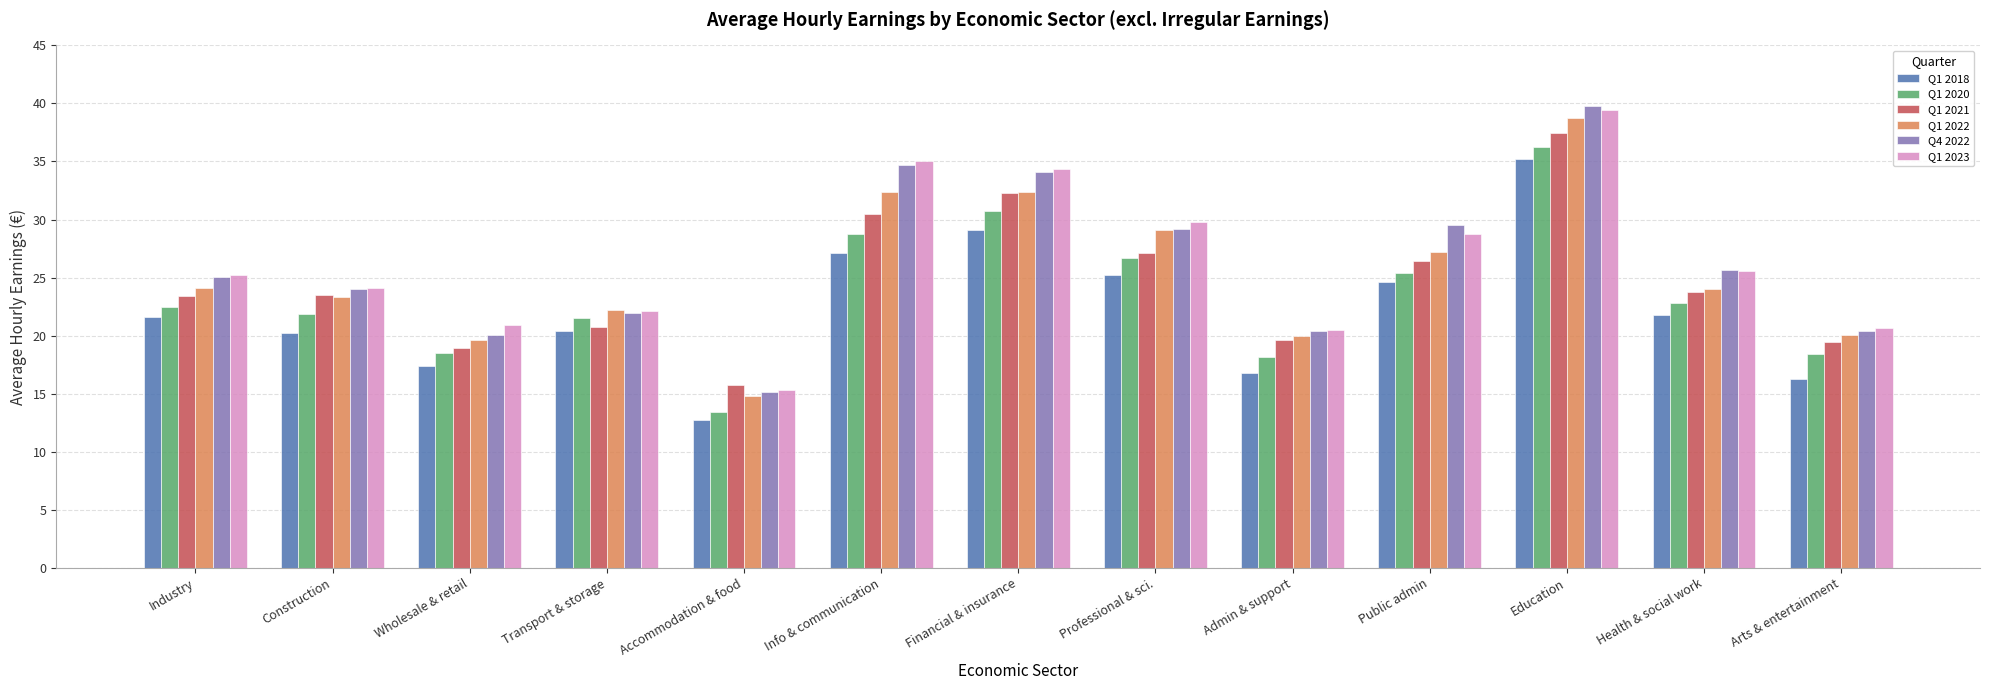

True or false: Q1 2022 has a value of 9.4 at Accommodation & food.

False